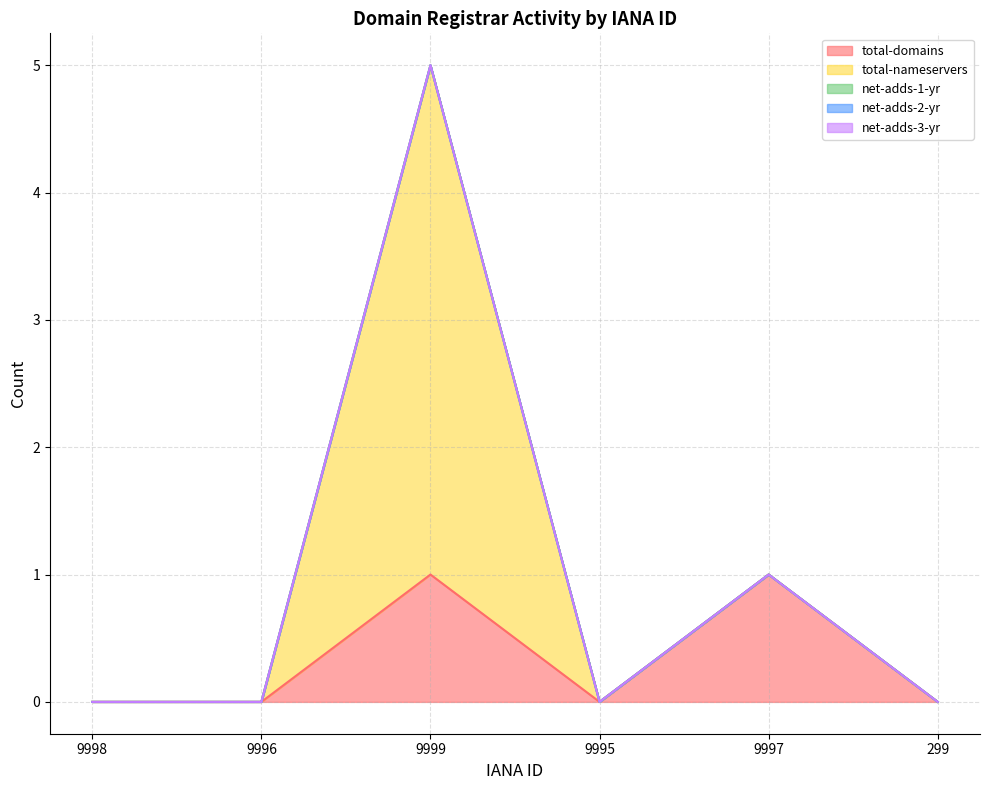

Which series has the largest range (max minus min)?

total-nameservers